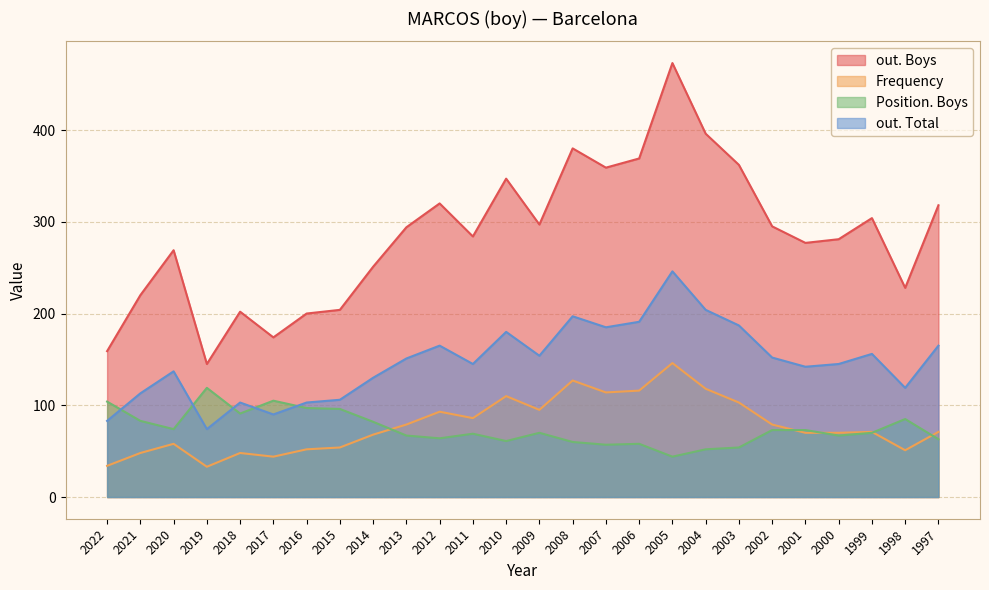

True or false: Frequency has a value of 54 at 2015.

True